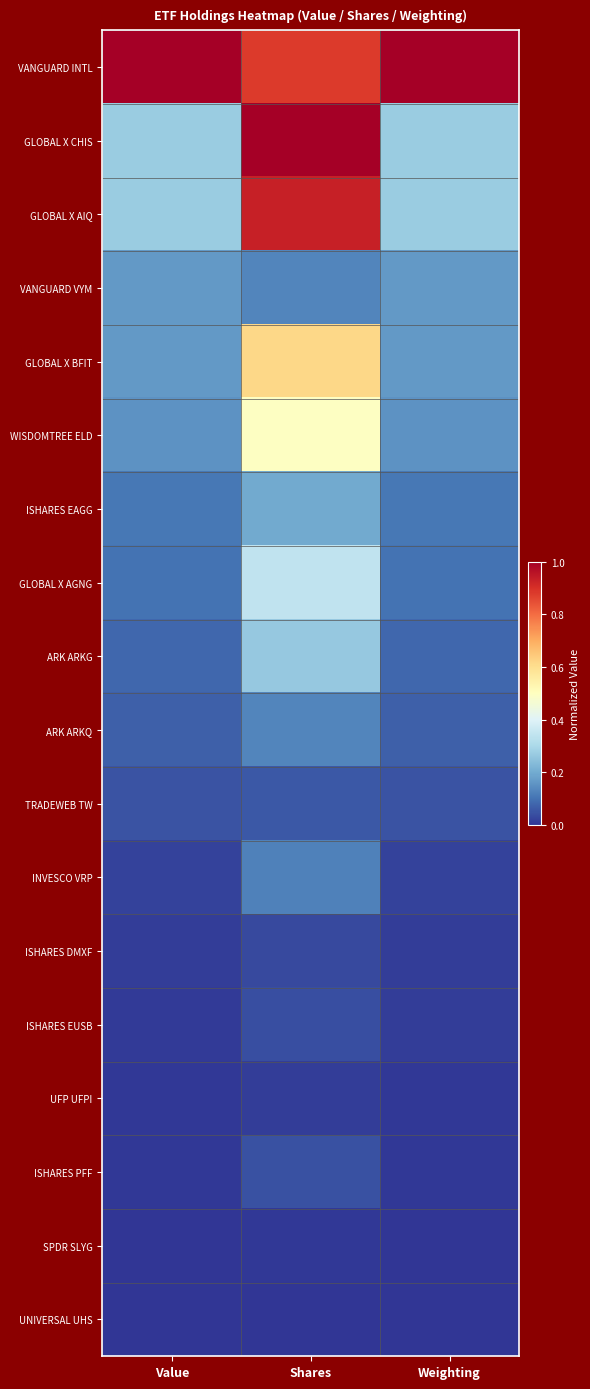

Which series has the largest total across all categories?

VANGUARD INTL